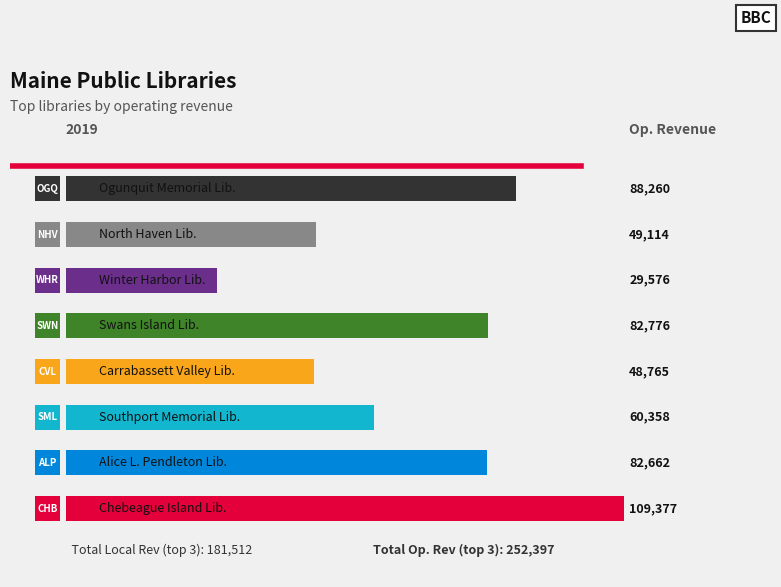

Reading left to right, transcribe all the data shown in this chart.

109377	82662	60358	48765	82776	29576	49114	88260